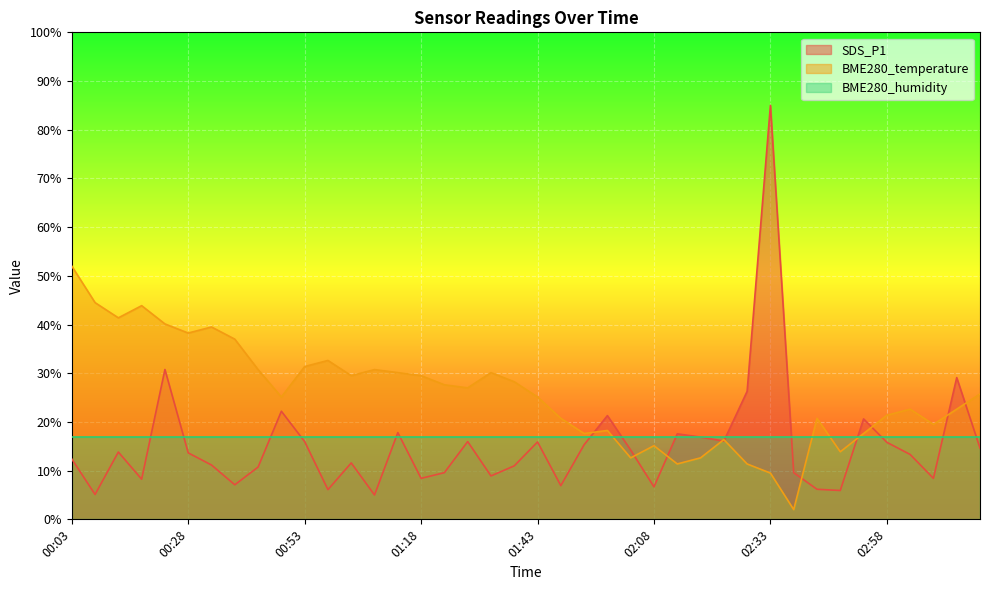

Between which two adjacent categories do SDS_P1 and BME280_temperature first intersect?

01:53 and 01:58